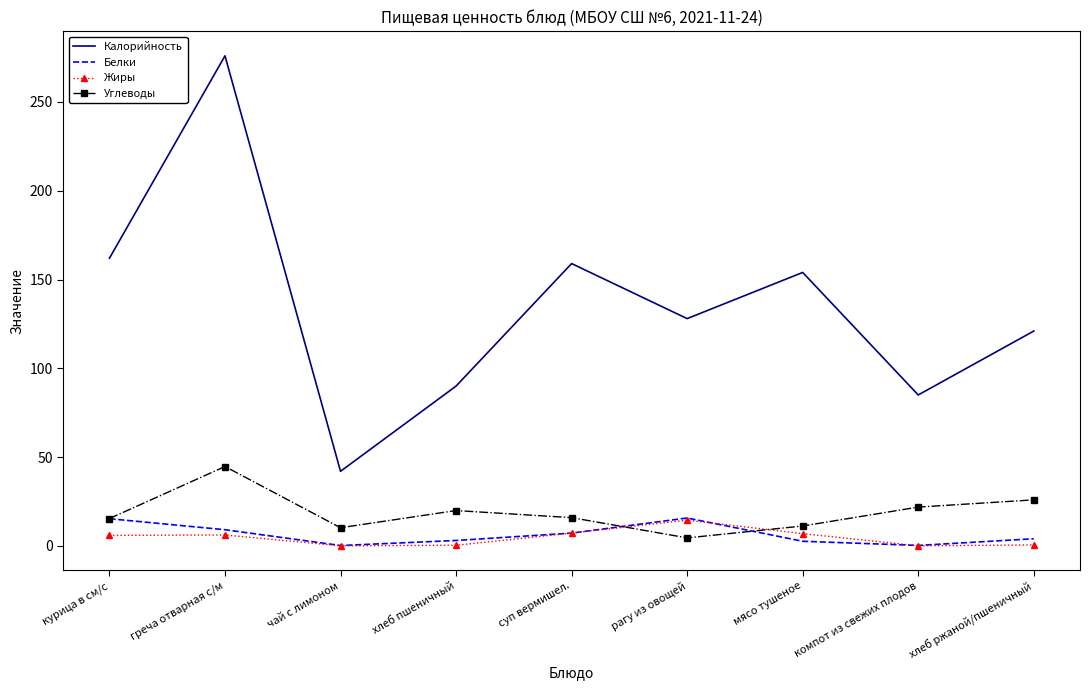

True or false: Жиры has more than 2 interior local peaks.

False